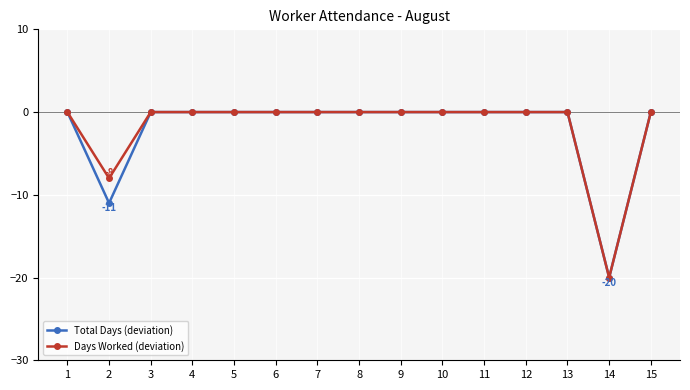

Where is Days Worked (deviation) nearest to the value -10?

2